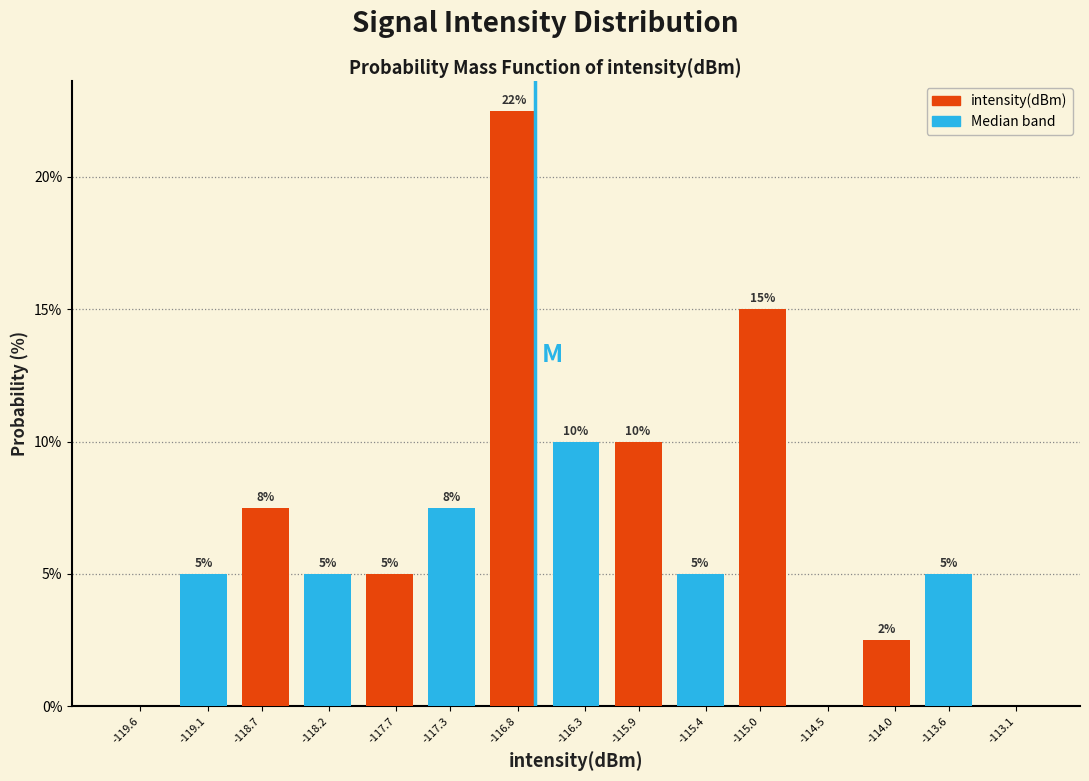

Is it true that the value at -115.4 is 5.0?

True